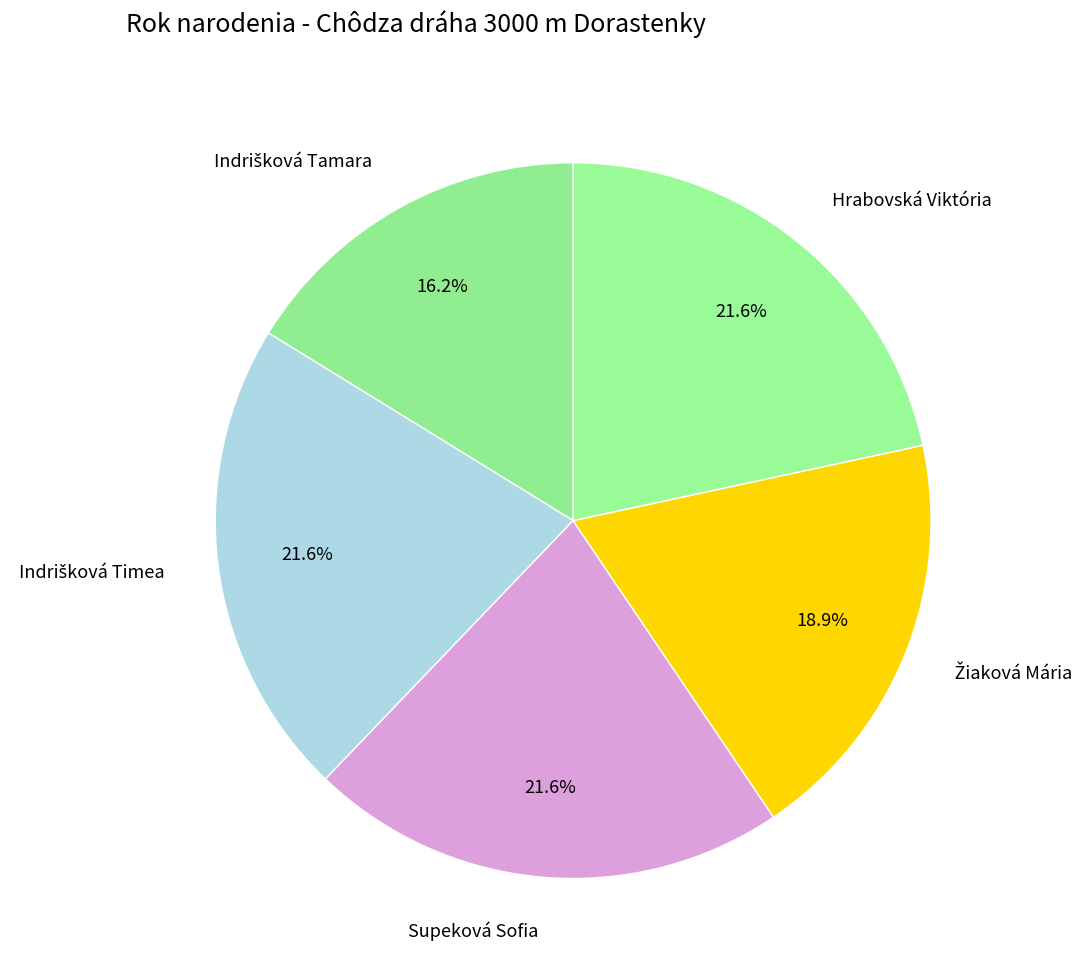

Is there a majority slice in this chart?

No